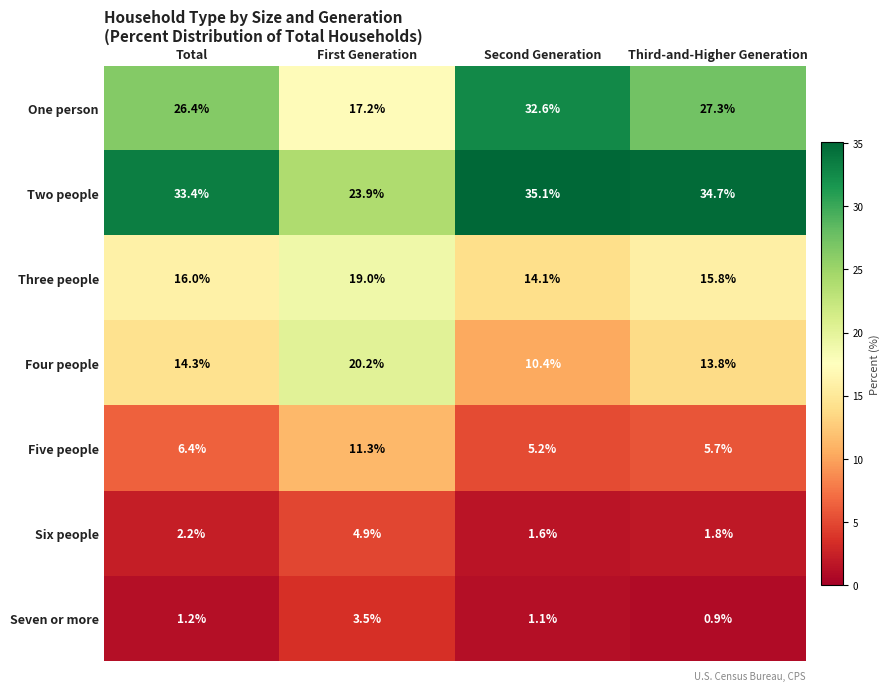

At Total, list the series in order from largest to smallest.

Two people, One person, Three people, Four people, Five people, Six people, Seven or more